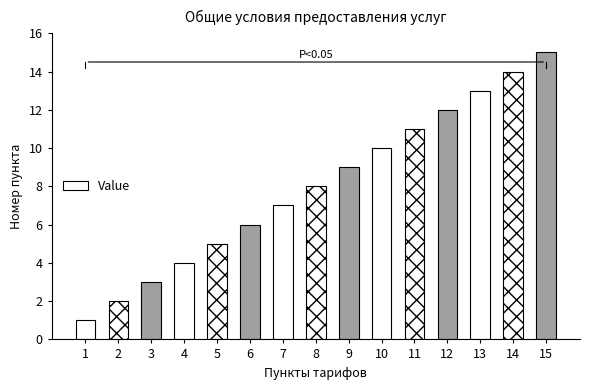

What is the approximate value at 14, to the nearest 10?

10